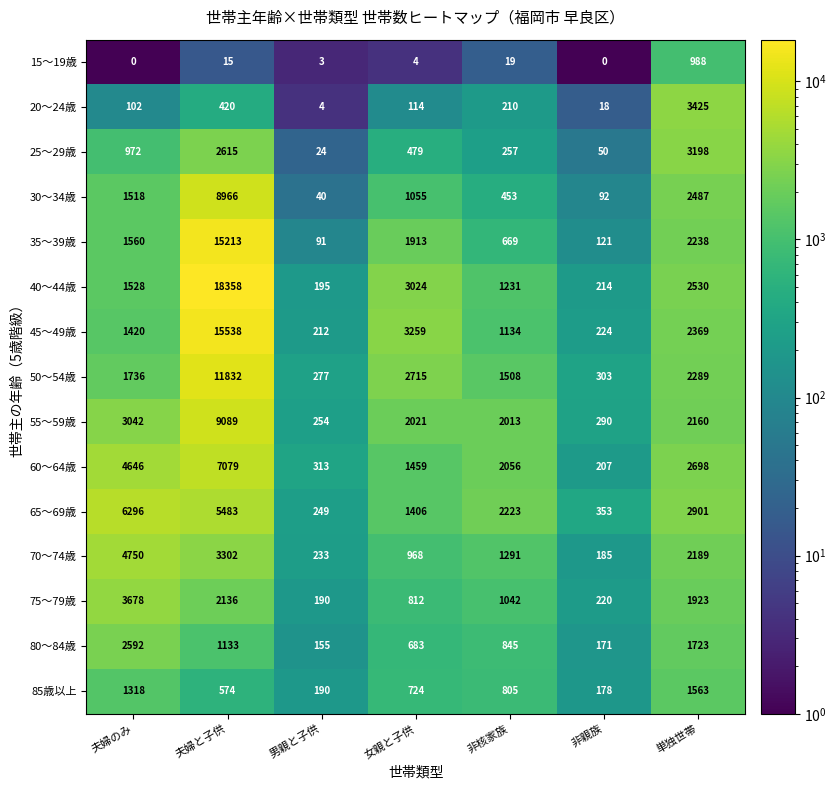

Where is 35～39歳 nearest to the value 7652?

単独世帯